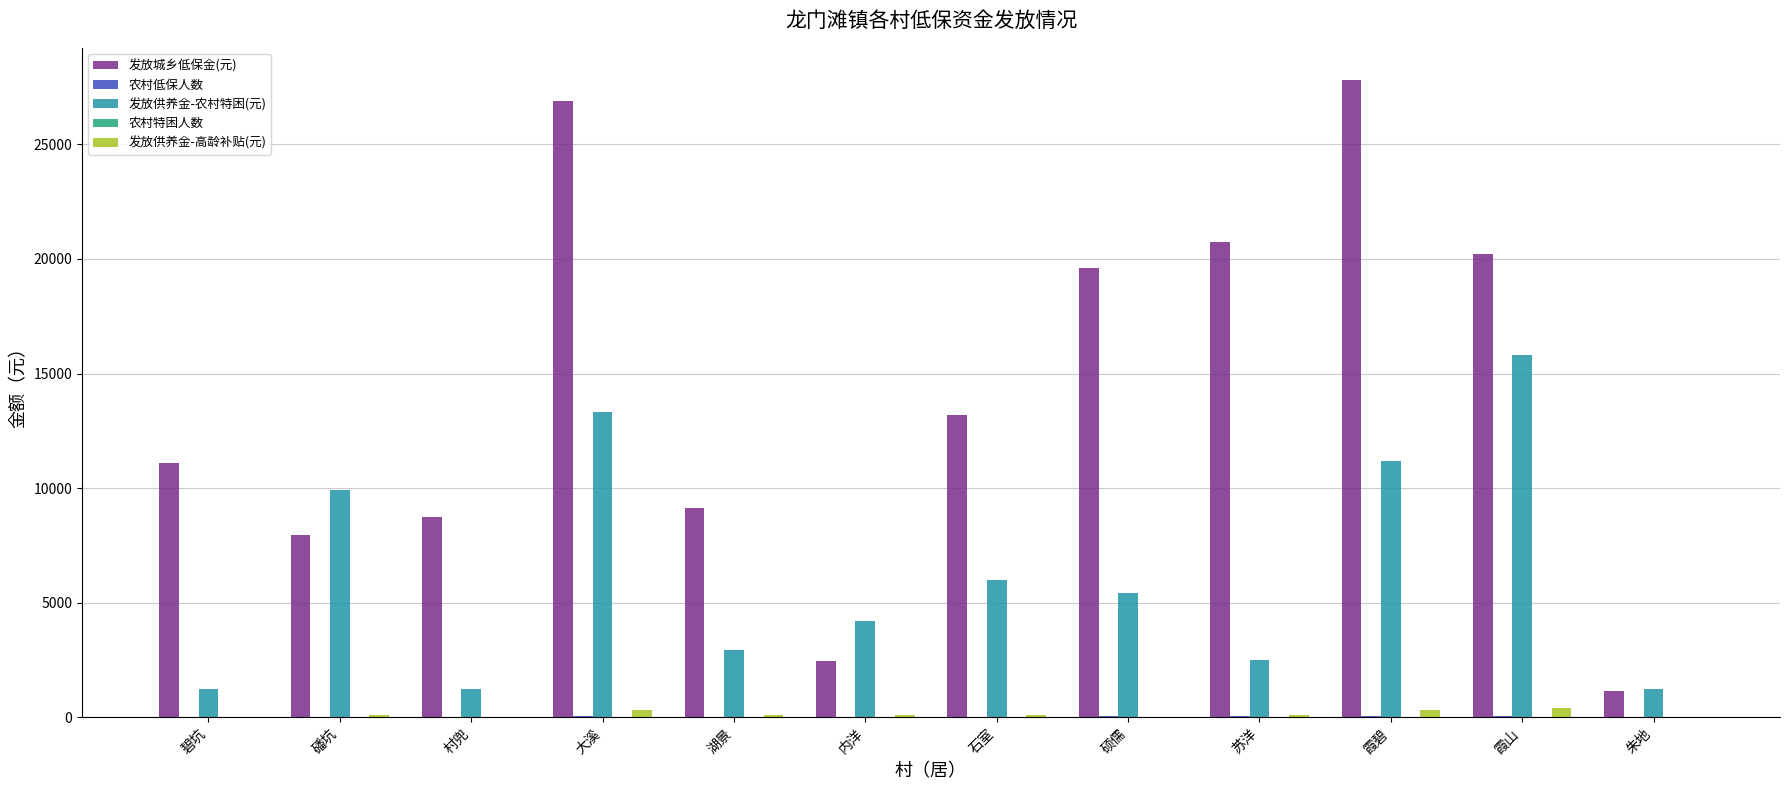

What is the average value of the 发放供养金-高龄补贴(元) series?

125